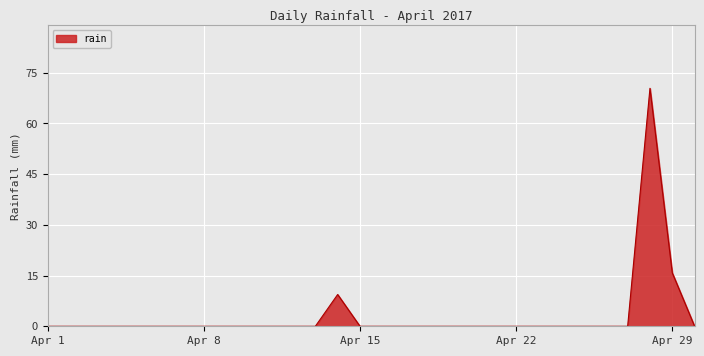

What is the difference between the maximum and minimum values?

70.4